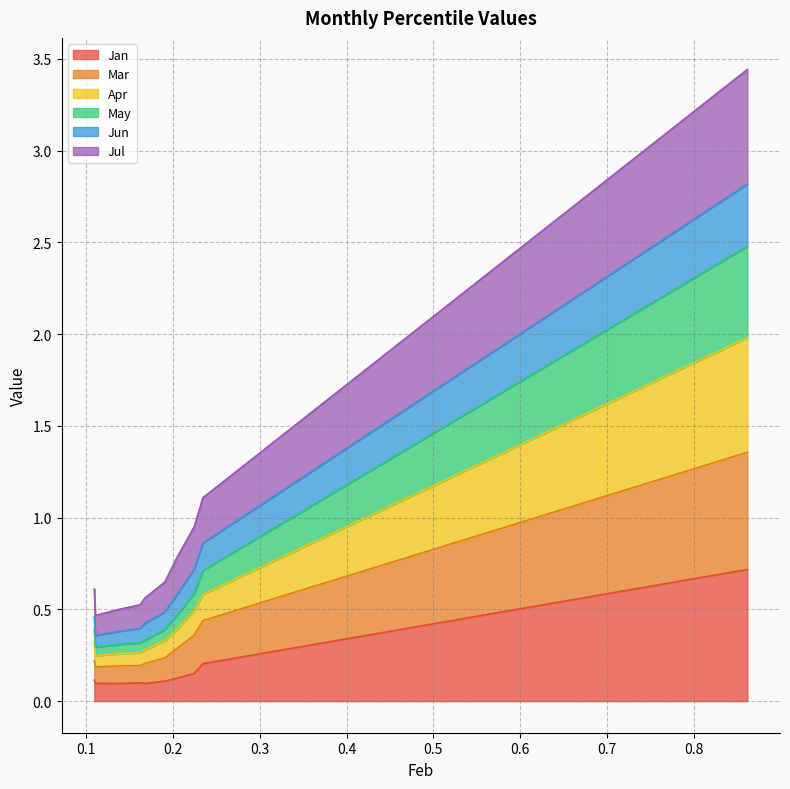

What is the highest value of the Jan series?

0.7